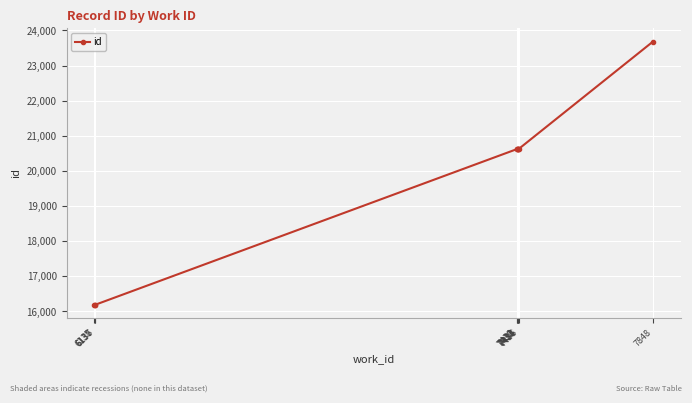

What is the sum of all values?

195998